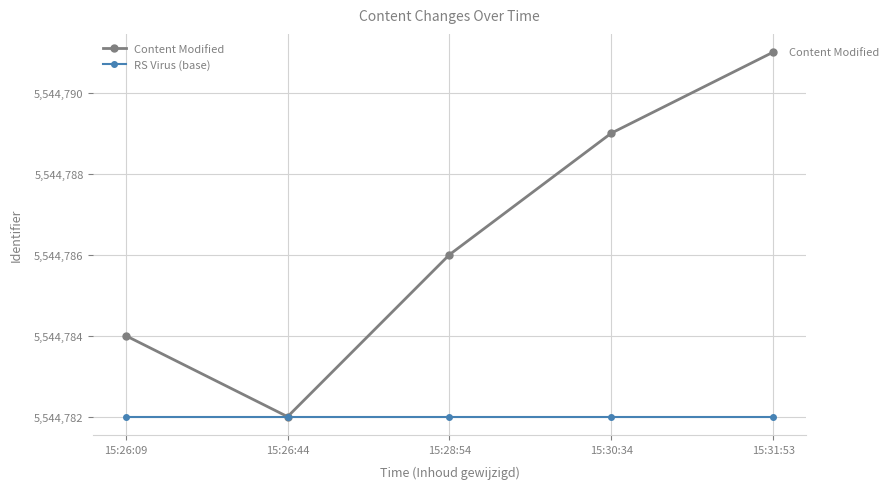

Where is the first local minimum for Content Modified?

15:26:44